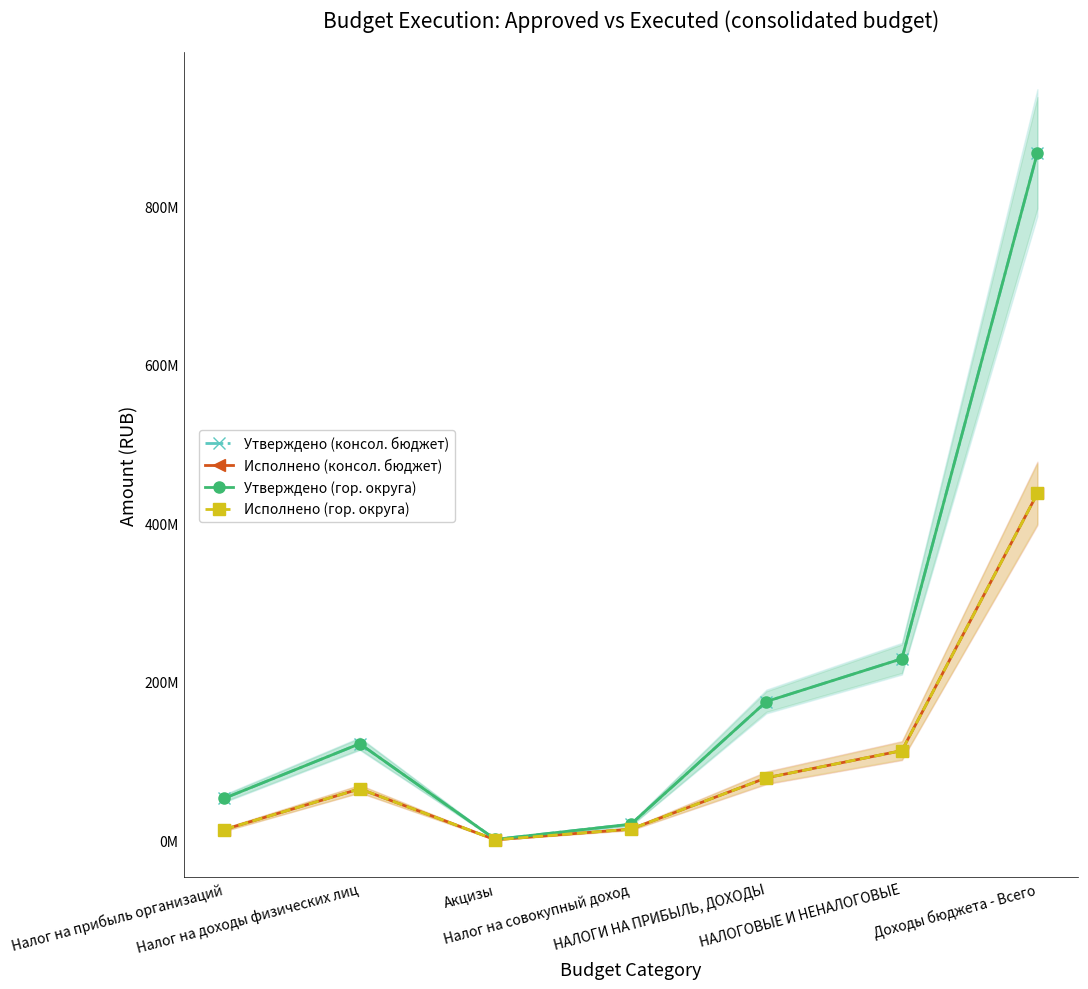

Reading left to right, extract all data points from this chart.

Утверждено (консол. бюджет): 53228669.0	122089818.3	1437200.0	20524597.6	175318487.3	229280261.1	867570320.6
Исполнено (консол. бюджет): 13867404.7	65195683.8	923823.3	14382490.8	79063088.5	113377481.8	437770308.3
Утверждено (гор. округа): 53228669.0	122089818.3	1437200.0	20524597.6	175318487.3	229280261.1	867570320.6
Исполнено (гор. округа): 13867404.7	65195683.8	923823.3	14382490.8	79063088.5	113377481.8	437770308.3